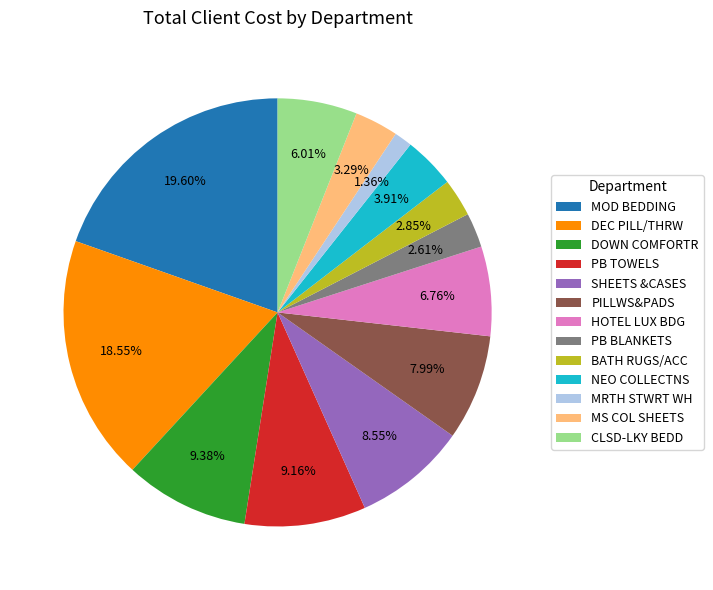

Combined, what portion of the pie is MS COL SHEETS and CLSD-LKY BEDD?

9.3%